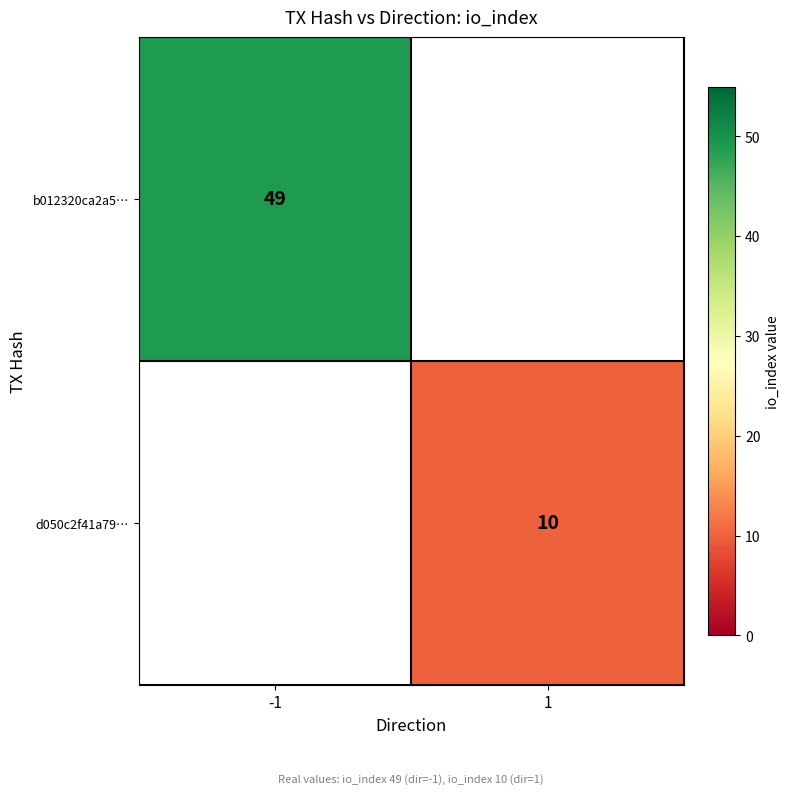

True or false: b012320ca2a5… has a value of 10.5 at -1.

False